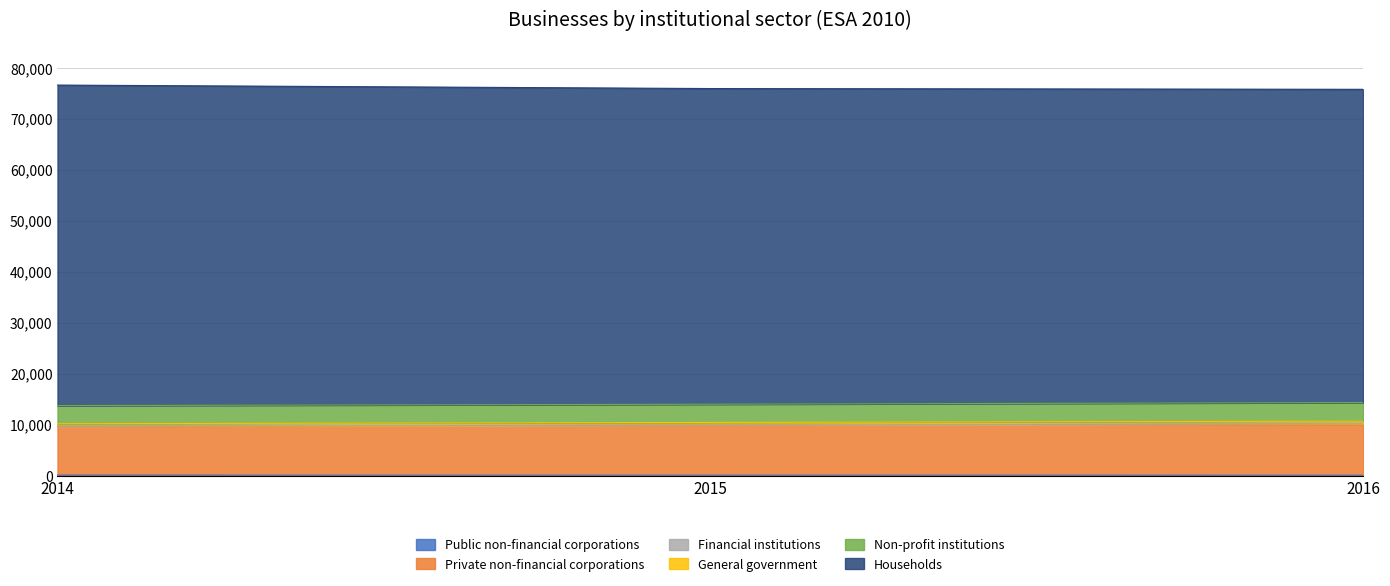

What is the value of the Public non-financial corporations point at the 1st from the left?

84